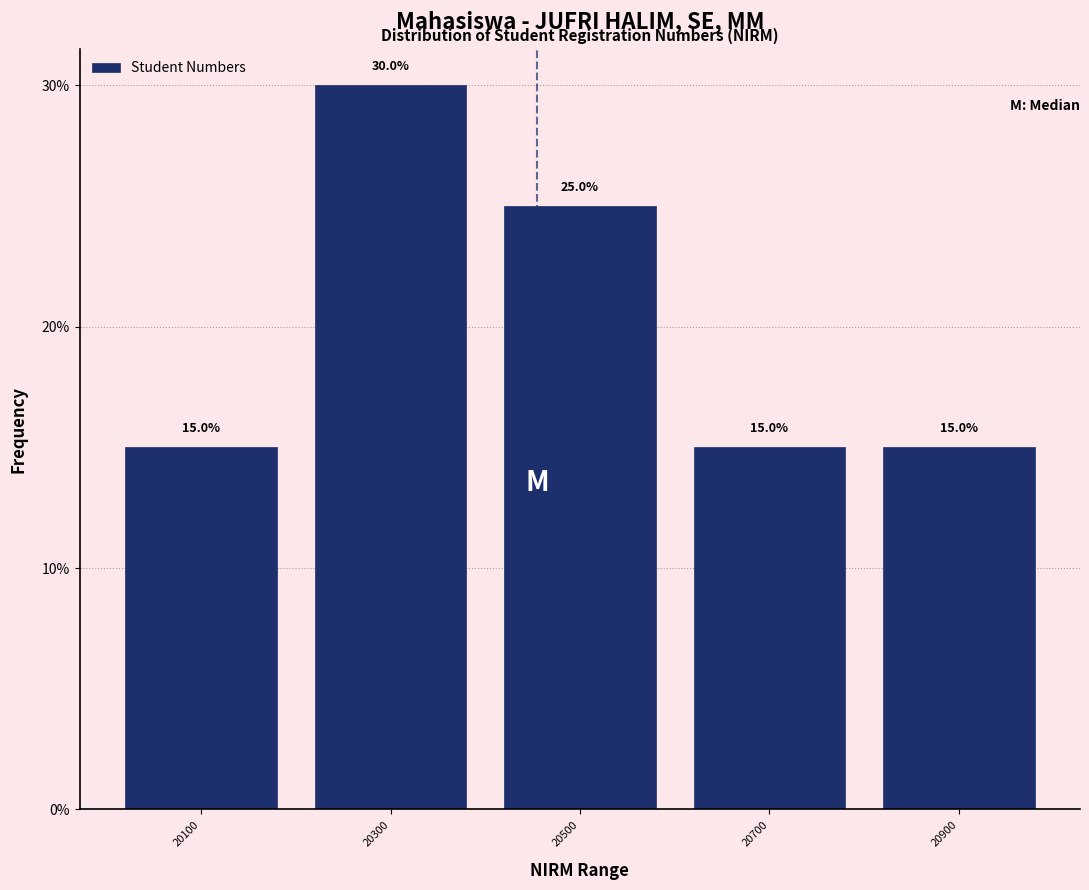

Reading right to left, what are all the values shown in this chart?

15	15	25	30	15